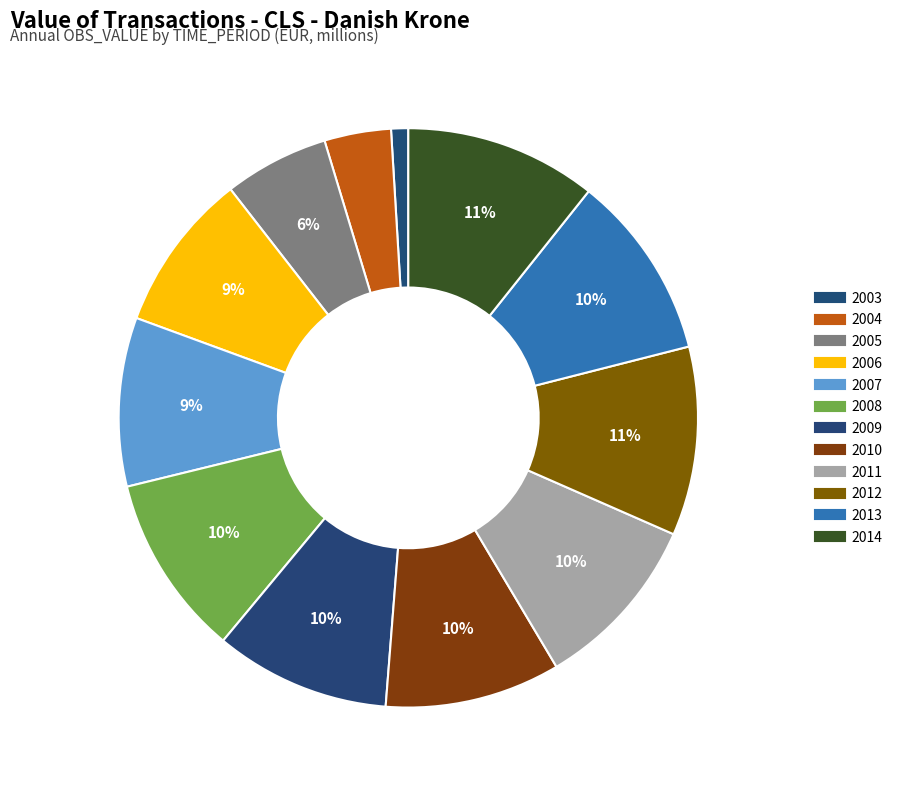

Which slice is the largest?

2014